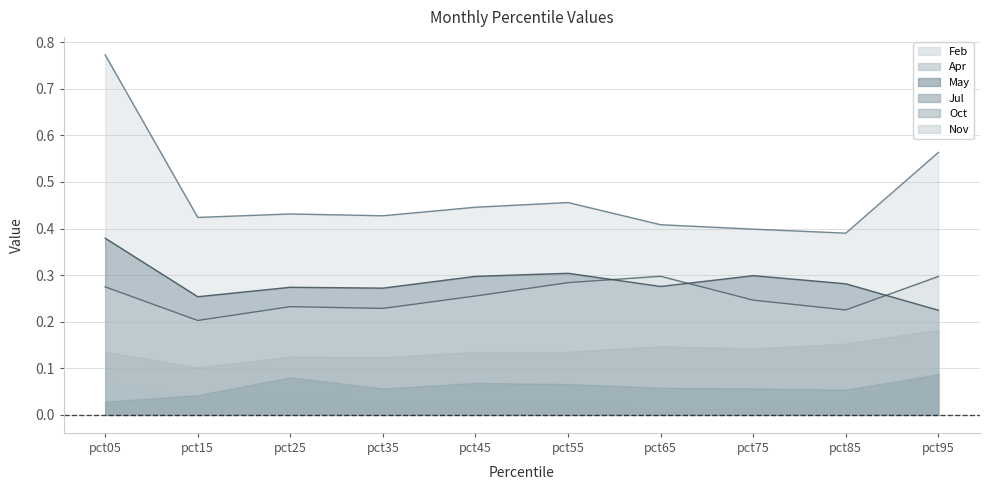

Which category has the highest value in the May series?

pct05